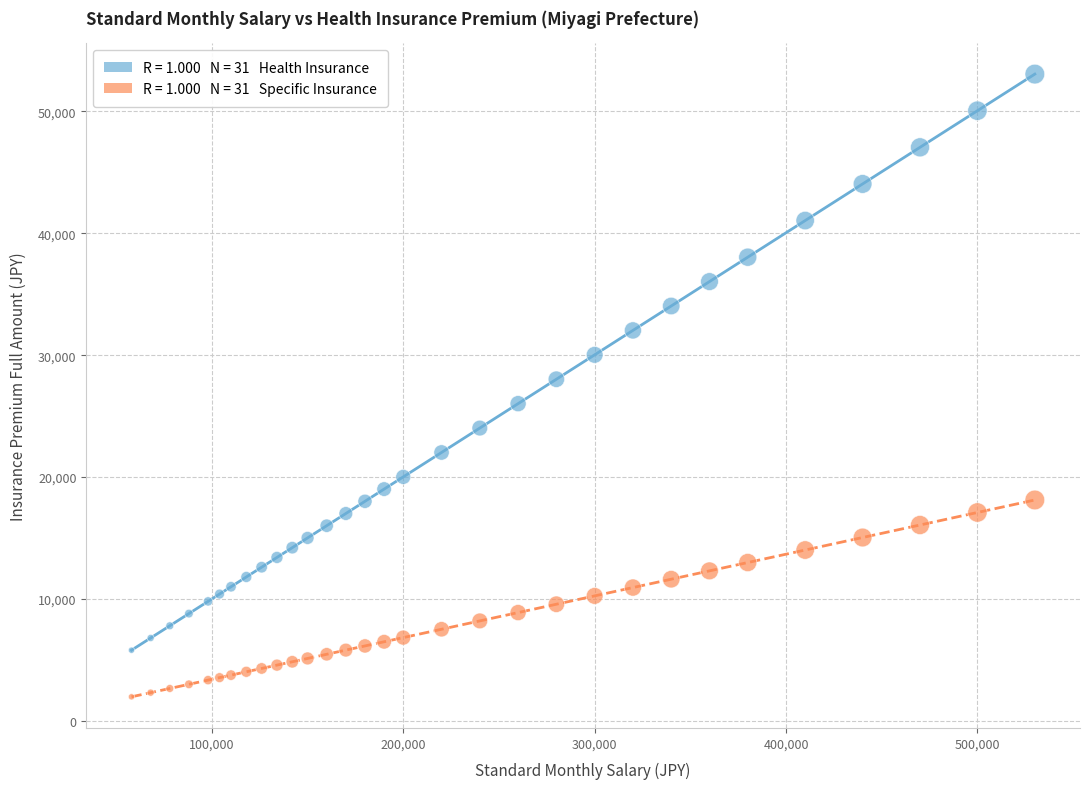

Across all data points, what is the range of Y values (max minus min)?

51069.4